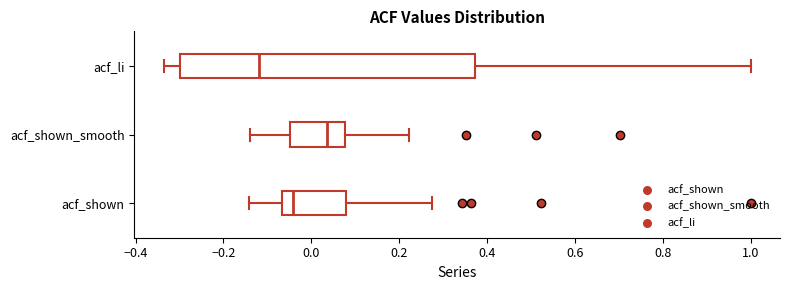

Where does the left whisker of the box for acf_shown end on the x-axis? The values are not printed on the chart, so give them approximately, as read against the axis.

-0.14